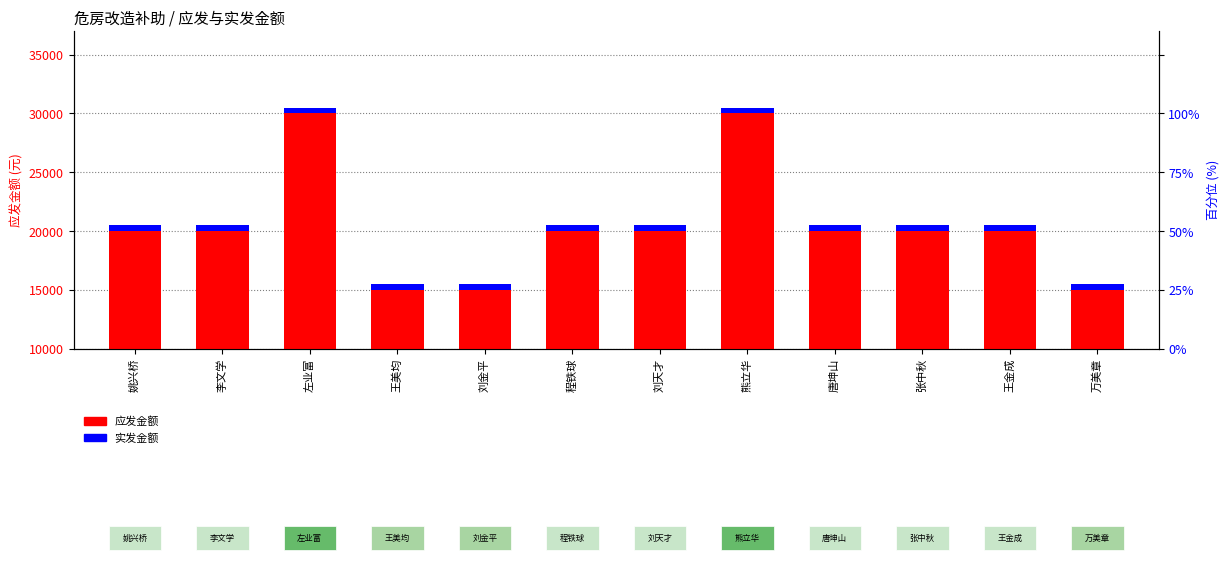

At which category does the chart reach its minimum across all series?

姚兴桥